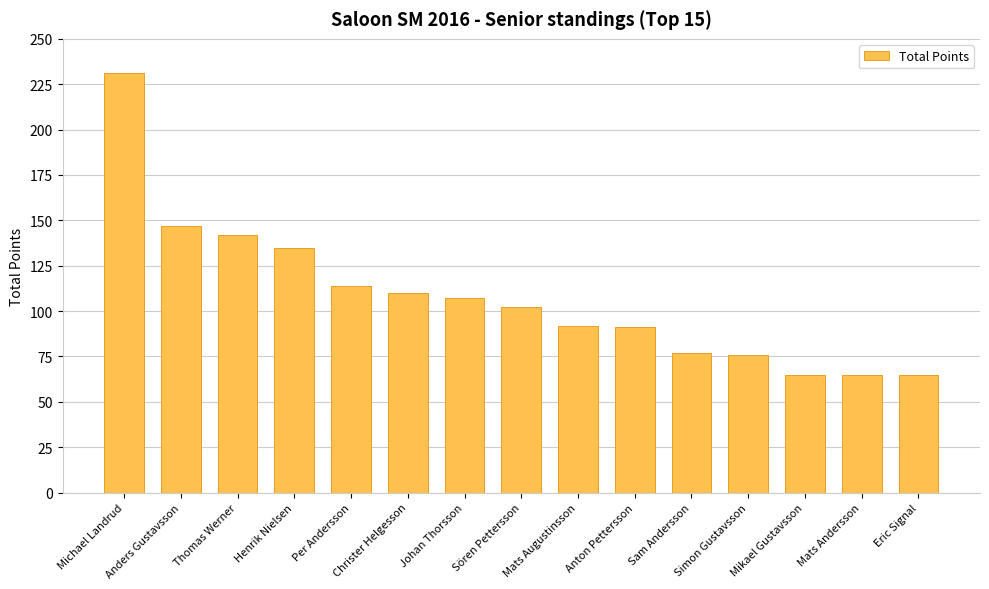

Does the chart contain any negative values?

No